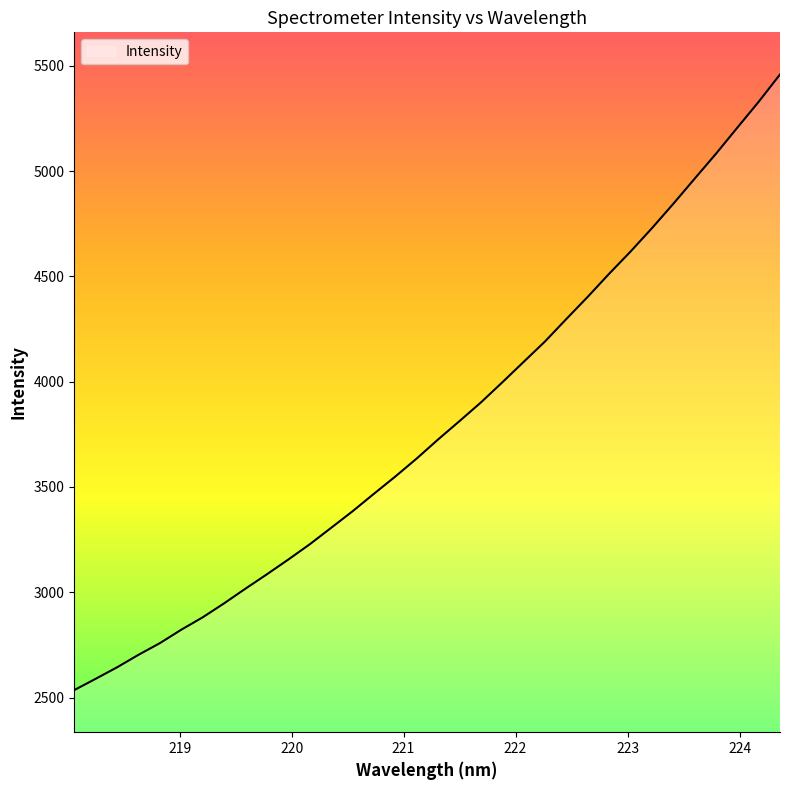

What is the smallest value displayed?

2535.5